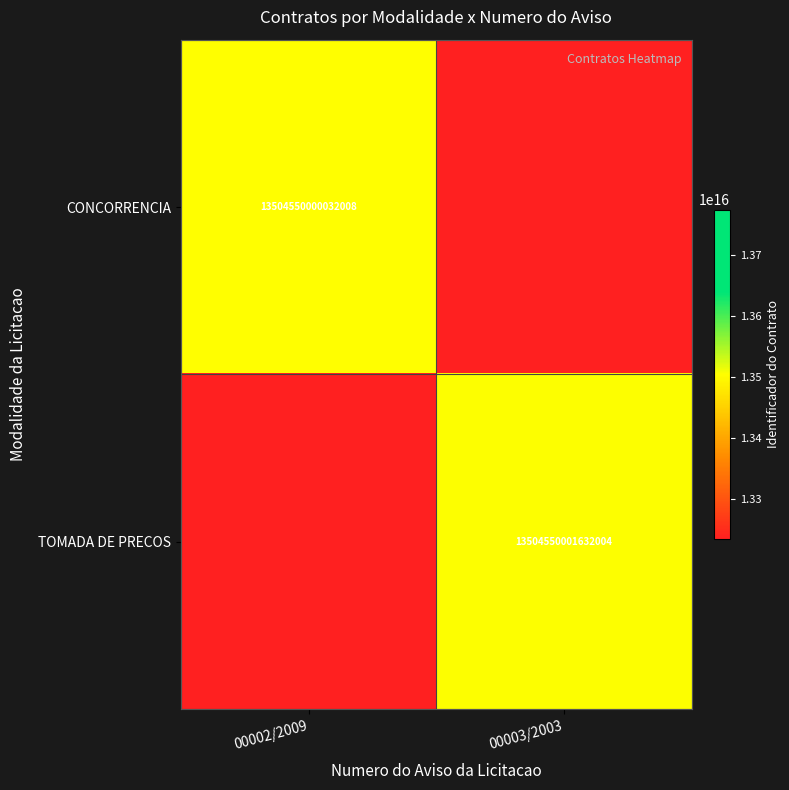

Is it true that TOMADA DE PRECOS equals 4516388718985507 at 00003/2003?

False